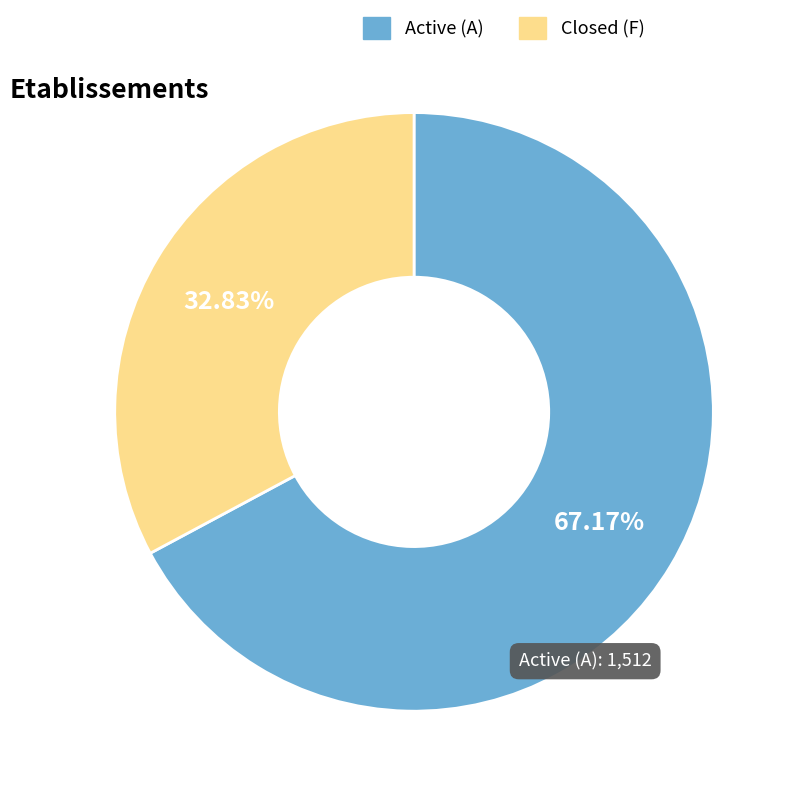

Rank the categories by value from highest to lowest.

Active (A), Closed (F)